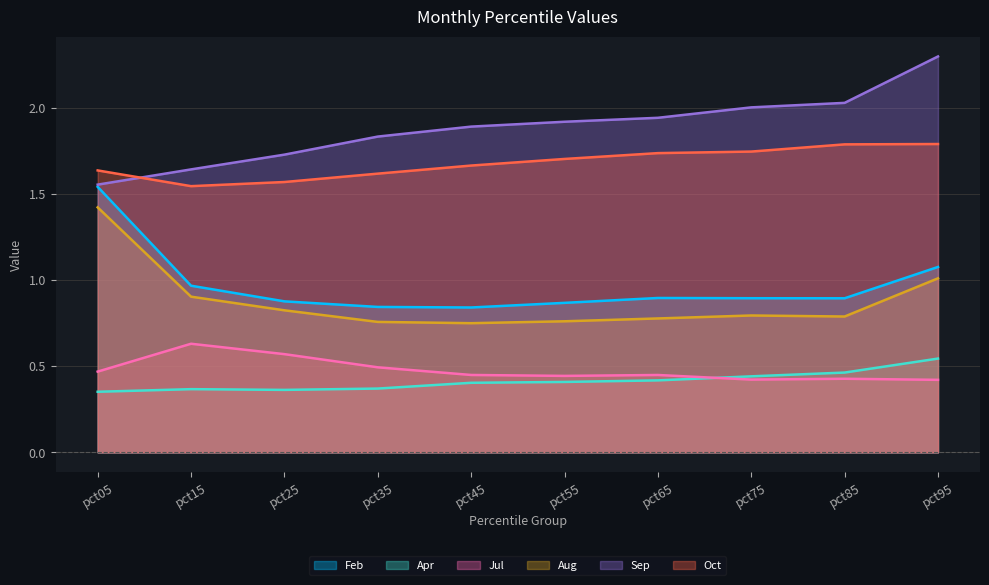

True or false: Aug and Feb cross at least once.

False